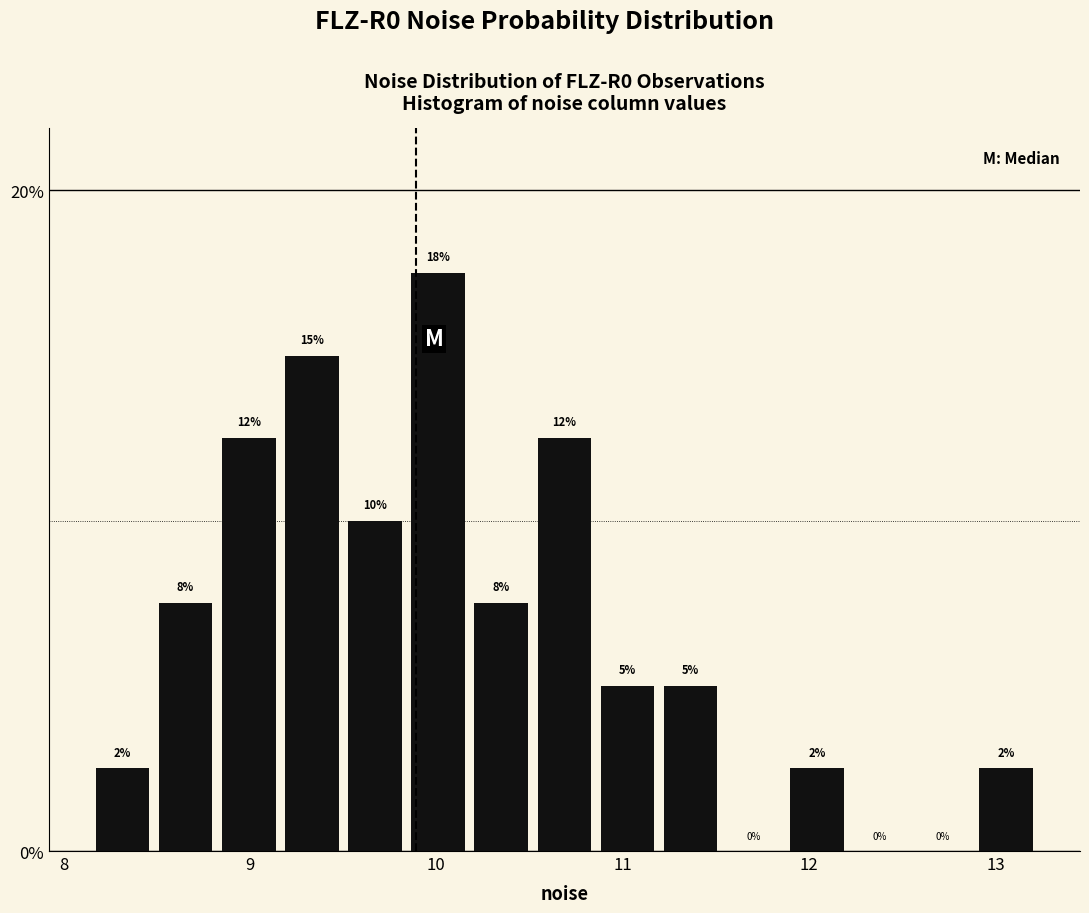

Around what value on the x-axis is the tallest bar? Give the approximate position of its centre, as read against the axis.

10.0